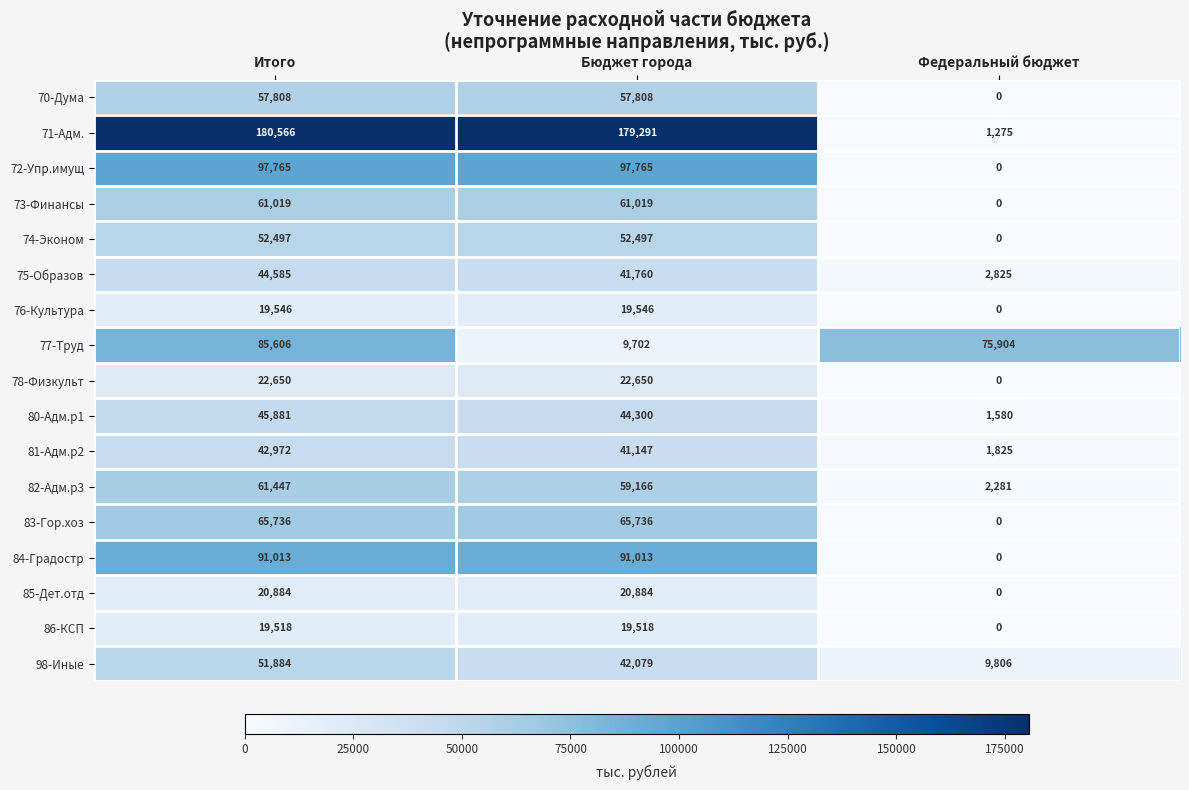

Rank the series at Итого from lowest to highest value.

86-КСП, 76-Культура, 85-Дет.отд, 78-Физкульт, 81-Адм.р2, 75-Образов, 80-Адм.р1, 98-Иные, 74-Эконом, 70-Дума, 73-Финансы, 82-Адм.р3, 83-Гор.хоз, 77-Труд, 84-Градостр, 72-Упр.имущ, 71-Адм.